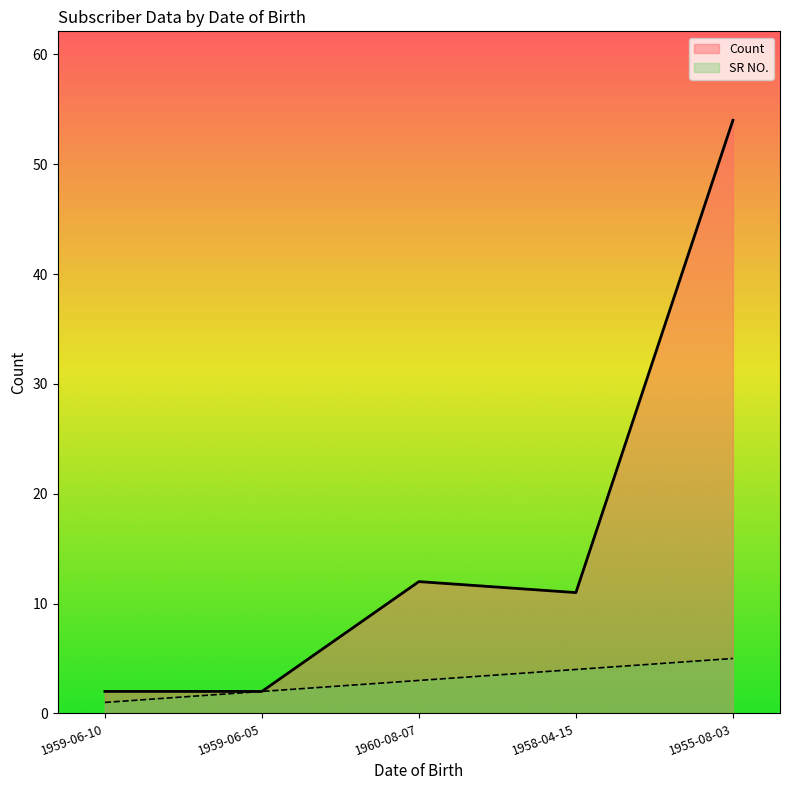

Reading left to right, what are all the values shown in this chart?

Count: 1959-06-10=2	1959-06-05=2	1960-08-07=12	1958-04-15=11	1955-08-03=54
SR NO.: 1959-06-10=1	1959-06-05=2	1960-08-07=3	1958-04-15=4	1955-08-03=5